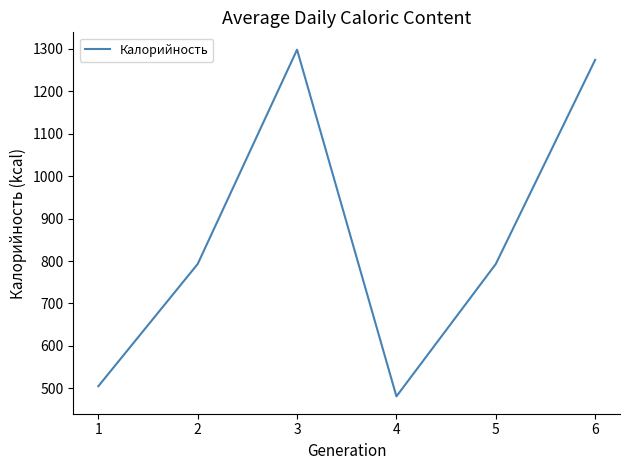

True or false: the data has more than 1 interior local peaks.

False